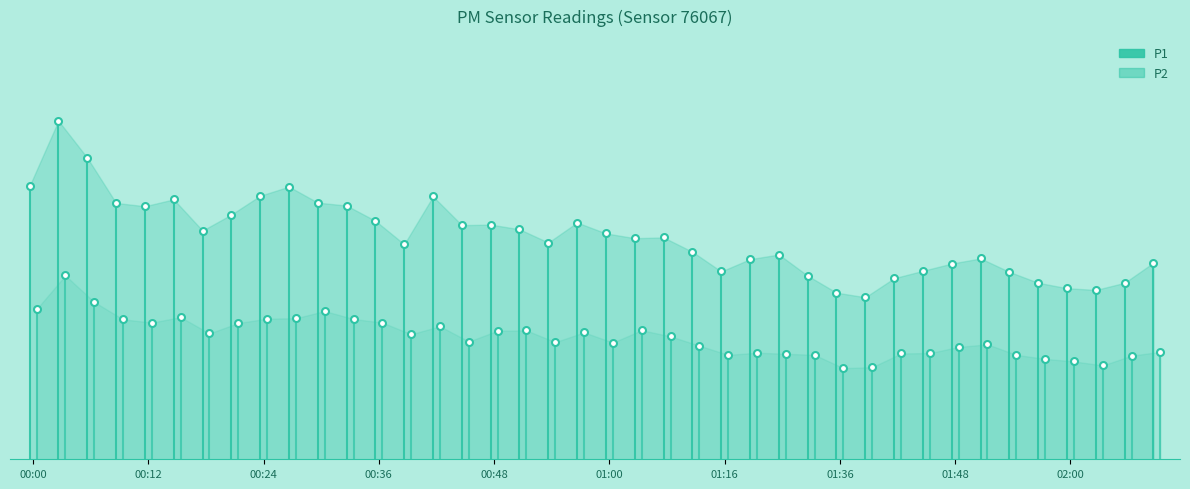

At which category does P1 reach its first local valley?

00:12